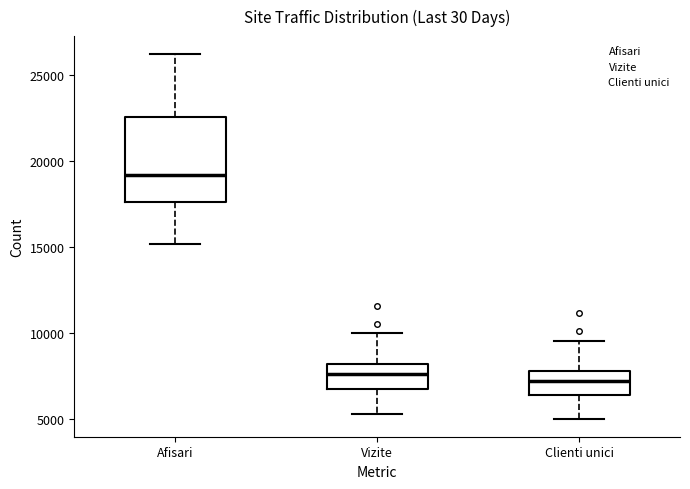

Reading left to right, transcribe this box plot: for each box, give where its median line is, the range the box spans, and where its two whiskers end, as read against the y-axis. The values are not printed on the chart, so give them approximately, as read against the axis.

Afisari: median 19000, box 17500 to 22500, whiskers 15000 to 26000
Vizite: median 7500, box 6500 to 8000, whiskers 5500 to 10000
Clienti unici: median 7000, box 6500 to 8000, whiskers 5000 to 9500